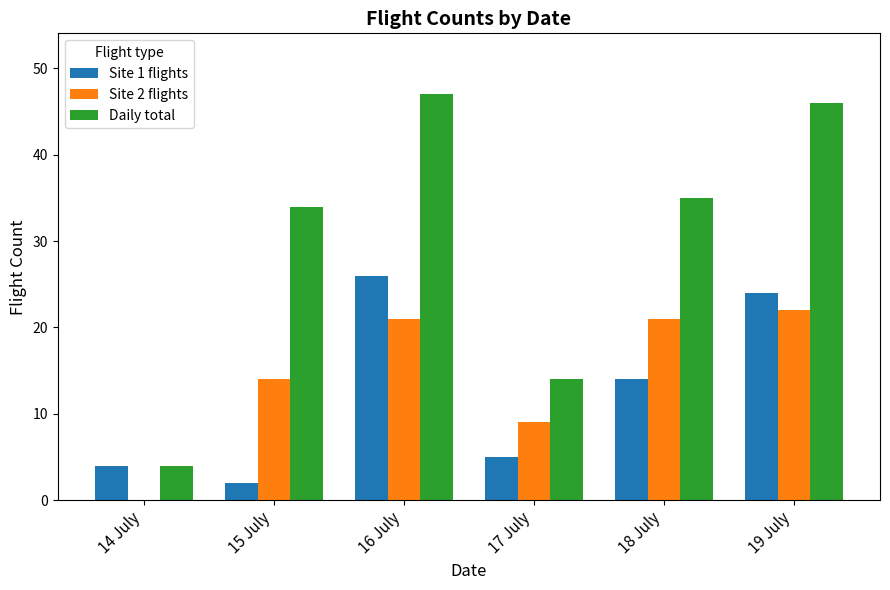

Which series has the widest spread of values?

Daily total